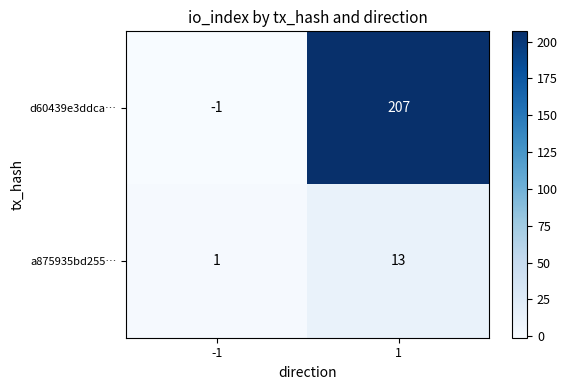

What is the difference between the maximum and minimum values in the d60439e3ddca… series?

208